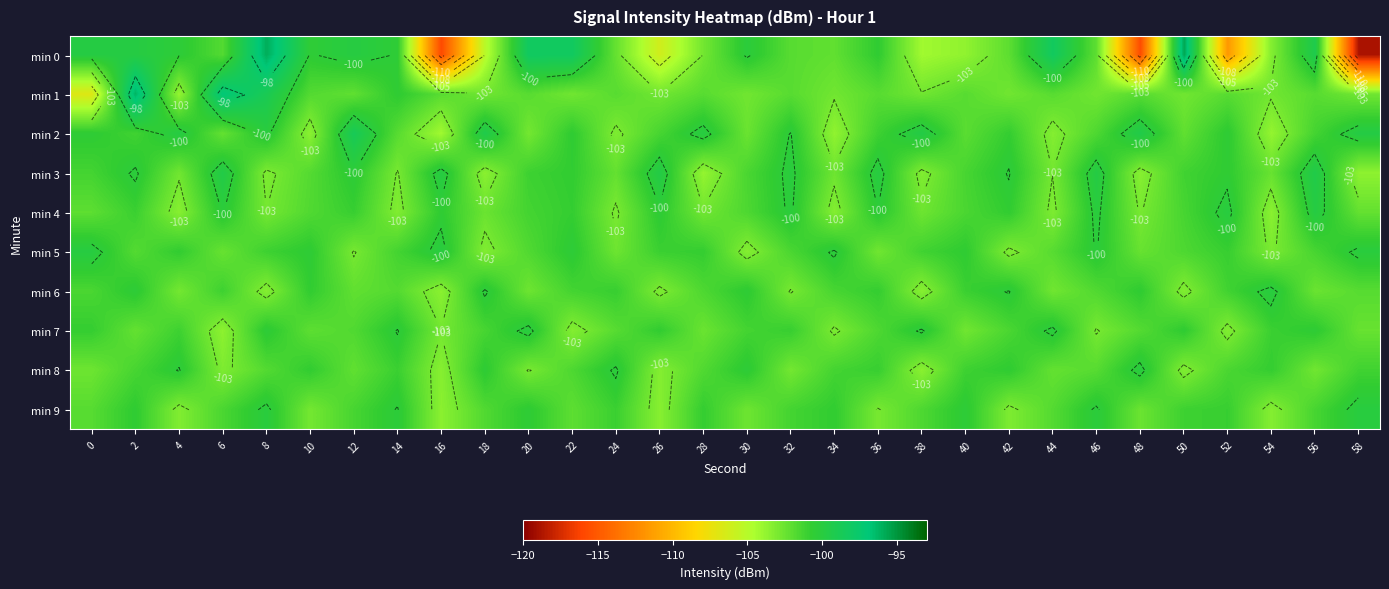

At which label is min 3 closest to -101?

20